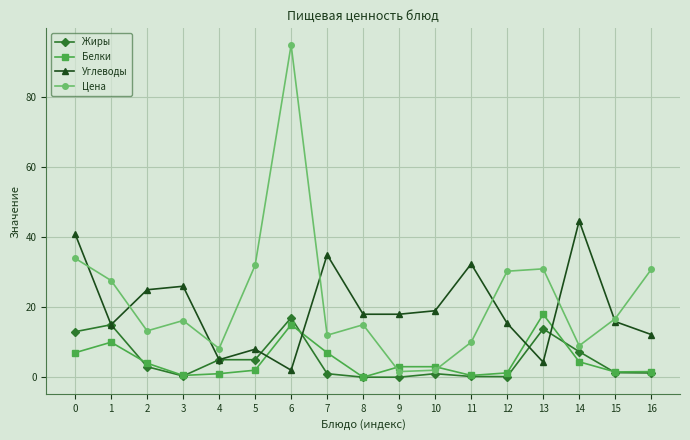

How many intersections are there between Белки and Цена?

2